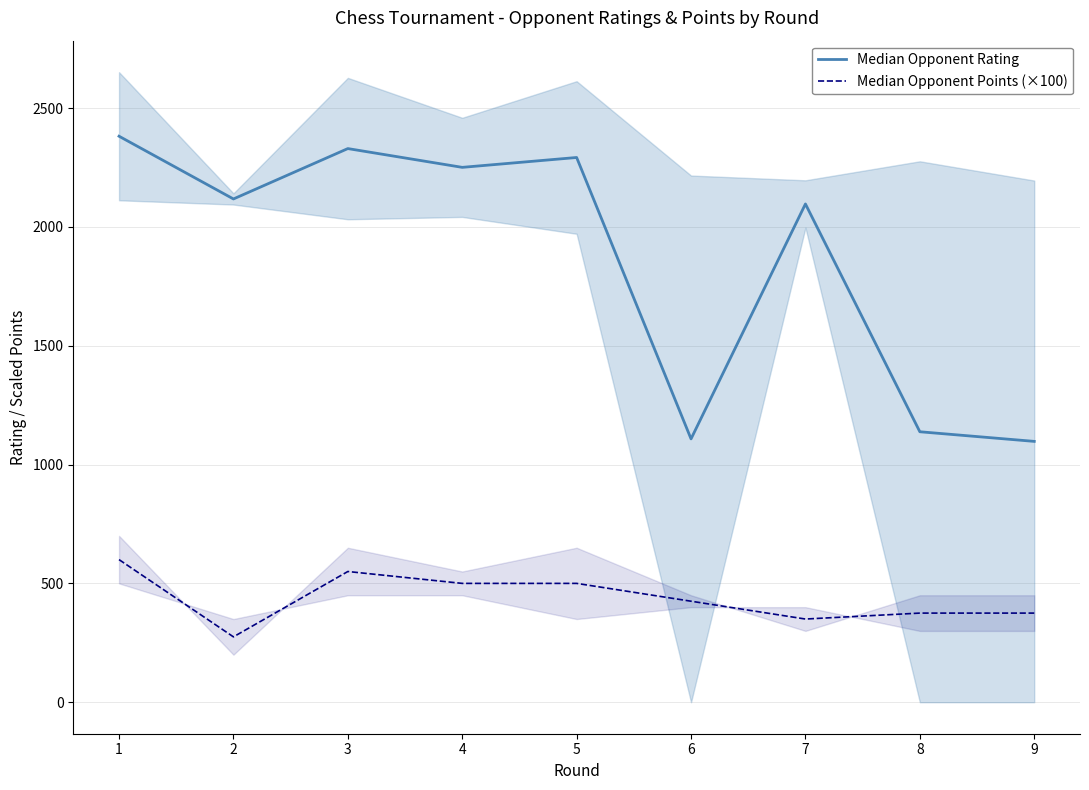

Which series changed the most between 6 and 9?

Median Opponent Points (×100)